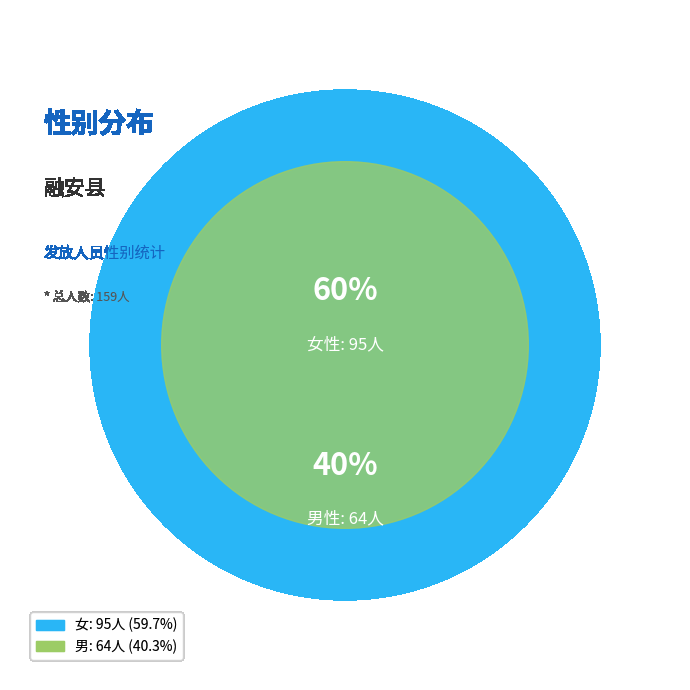

What is the change in value from 女 to 男?

-31